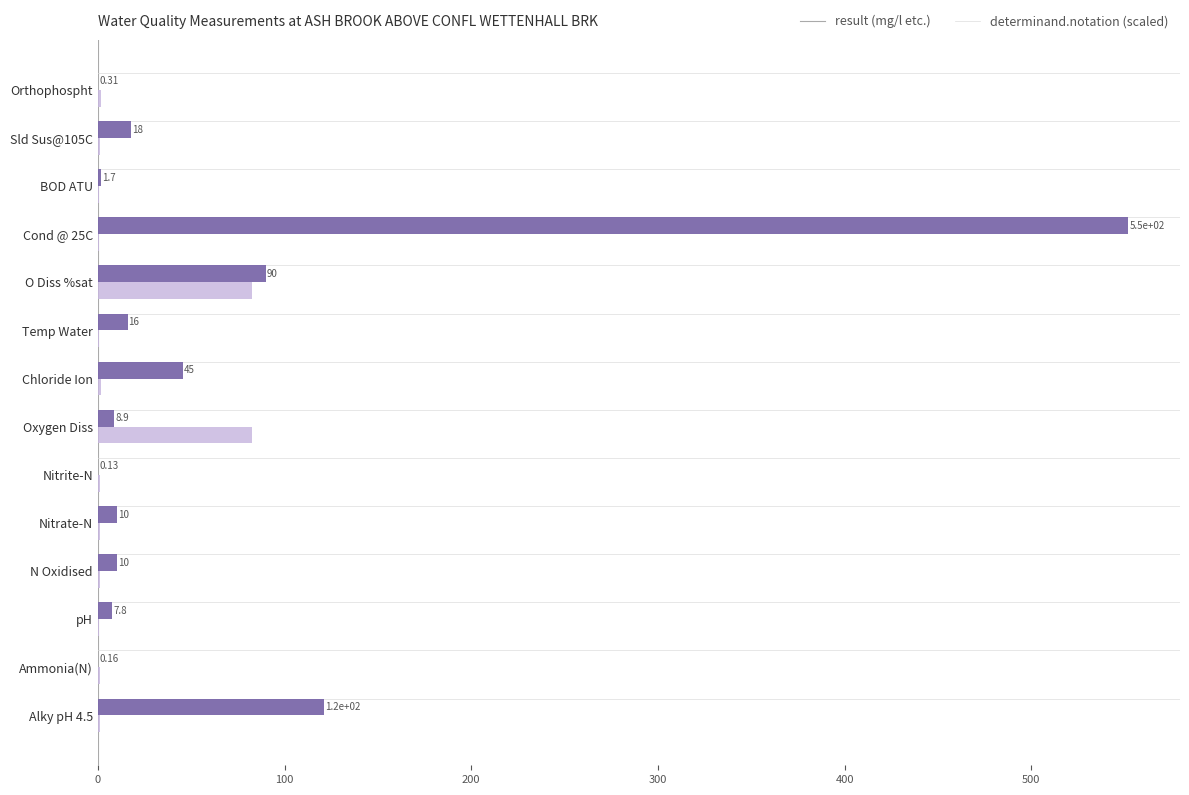

At which category is the sum across all series the highest?

Cond @ 25C